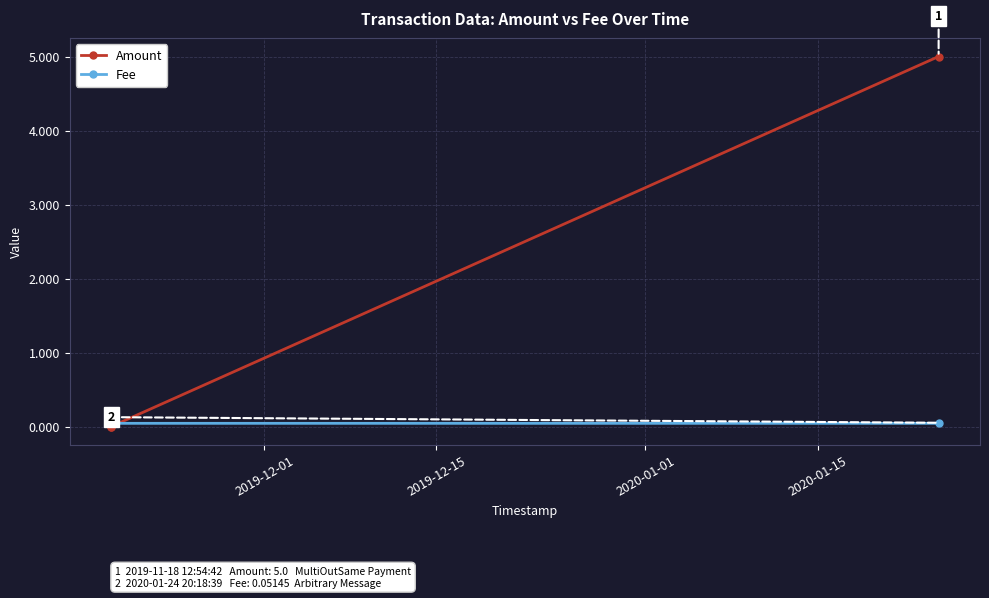

How many categories are shown in the chart?

3